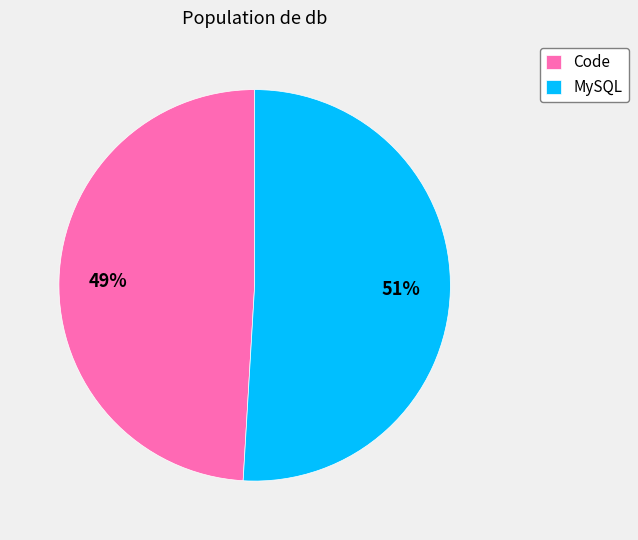

Combined, do MySQL and Code account for over 50%?

Yes